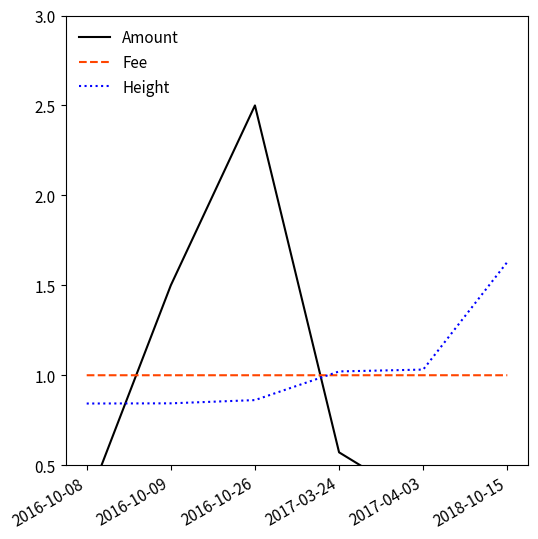

What is the difference between the second highest and minimum values in the Amount series?

1.4